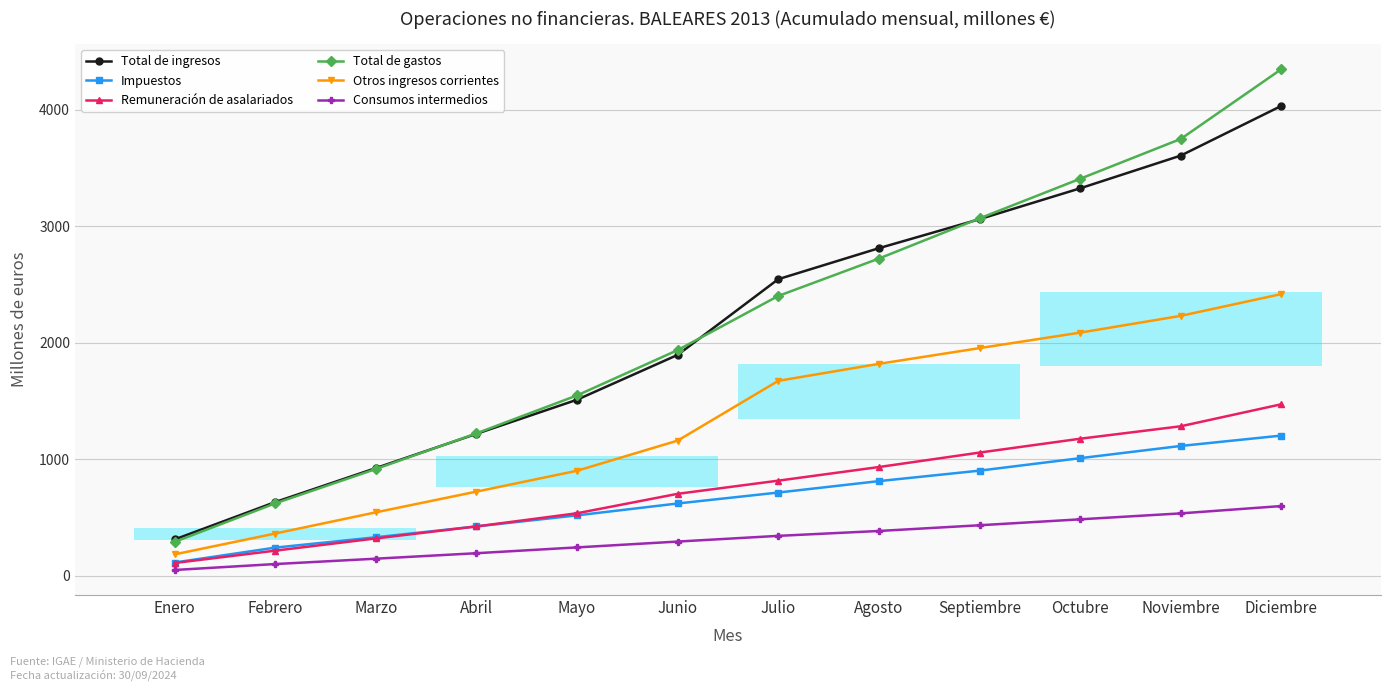

What is the sum of all Consumos intermedios values?

3812